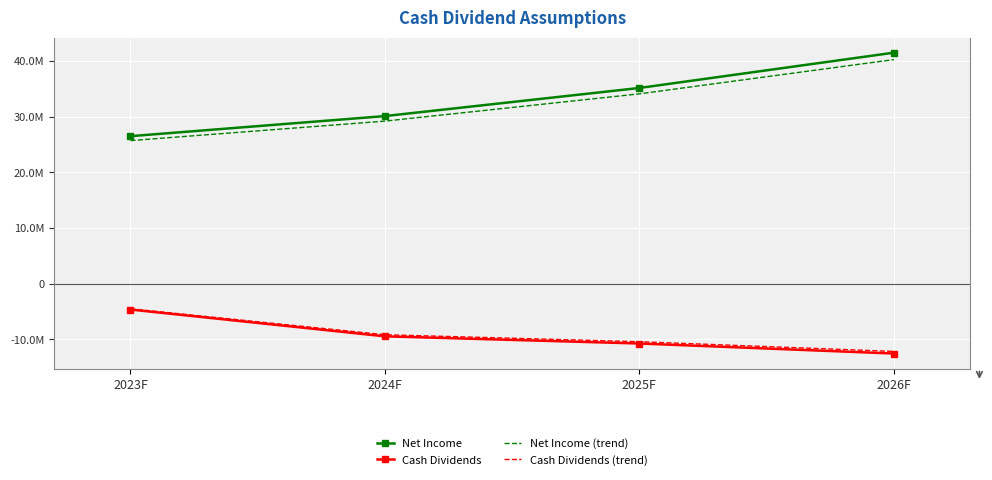

What are all the series names shown in the legend?

Net Income, Cash Dividends, Net Income (trend), Cash Dividends (trend)